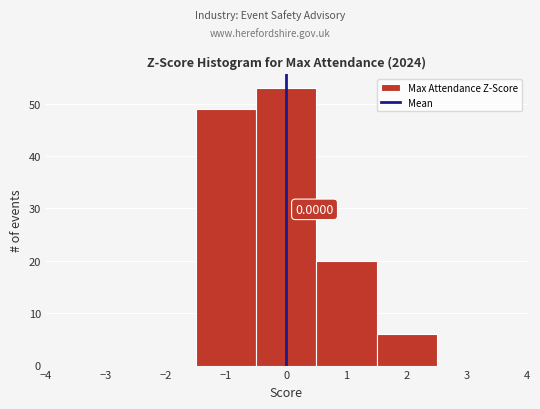

Which range on the x-axis has the tallest bar?

-0.5 to 0.5